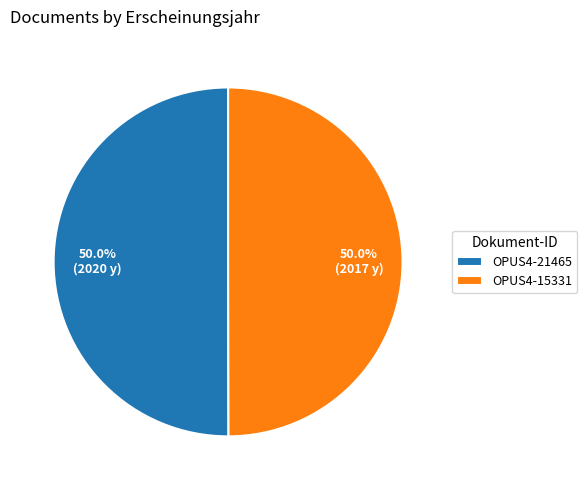

How much of the chart is everything except OPUS4-21465?

50.0%